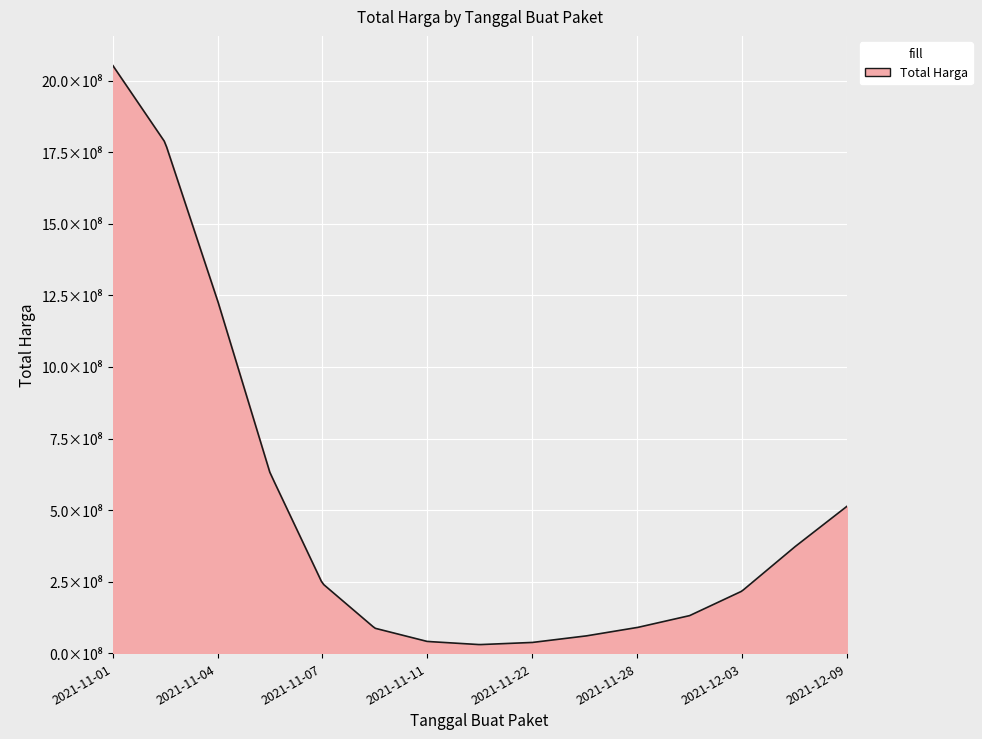

Does the chart display data point markers on the line(s)?

No